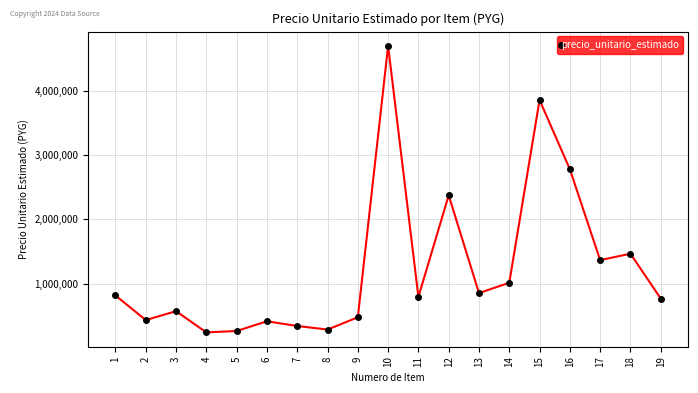

What is the change in value from 3 to 9?

-95000